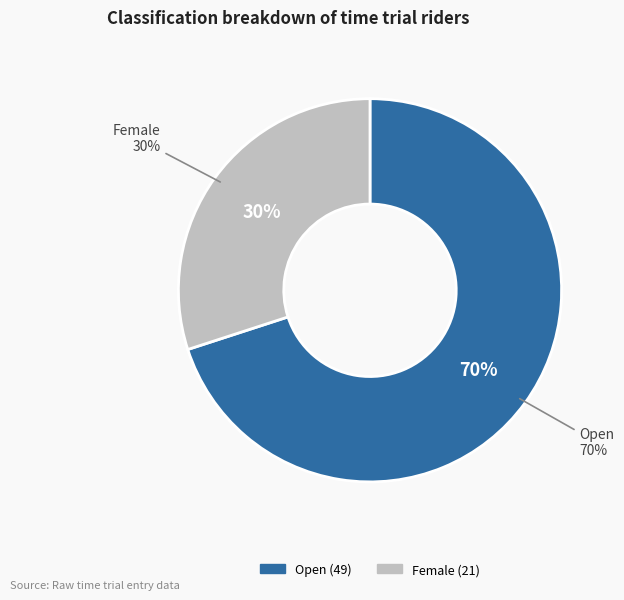

To the nearest percent, what is the average slice percentage?

50%